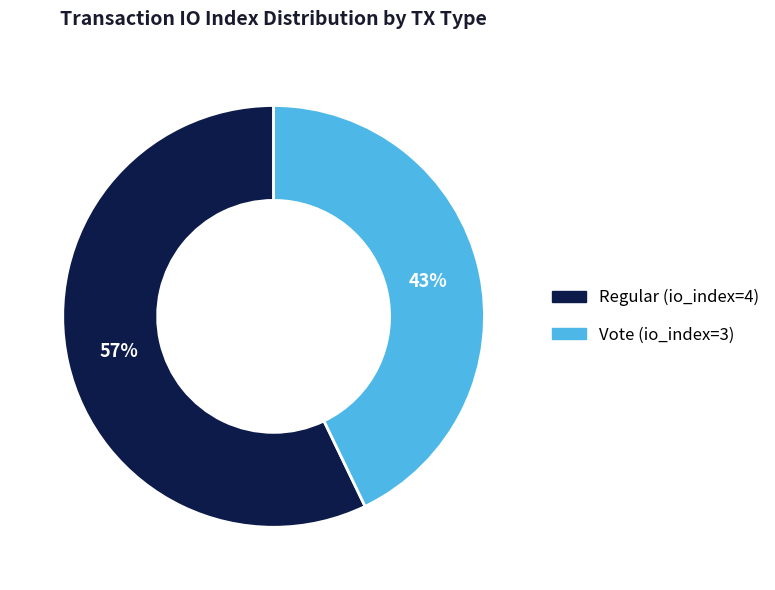

To the nearest percent, what portion does Vote (io_index=3) represent?

43%